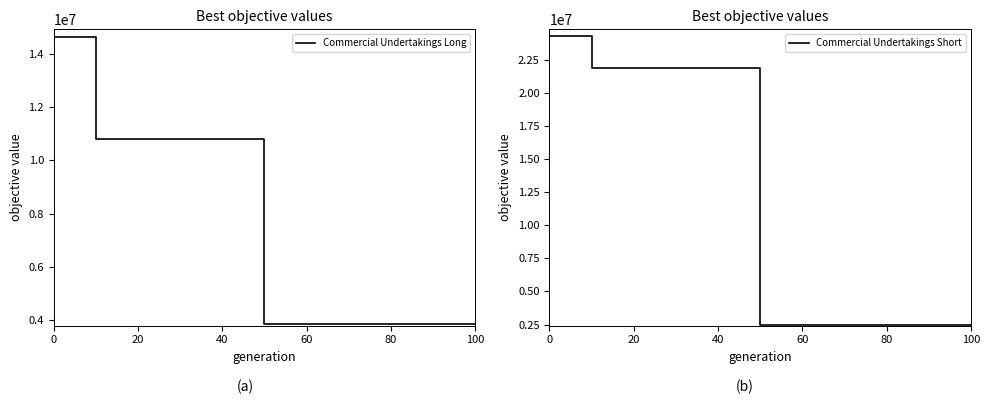

Rank the series by their maximum value, from lowest to highest.

Commercial Undertakings Long, Commercial Undertakings Short